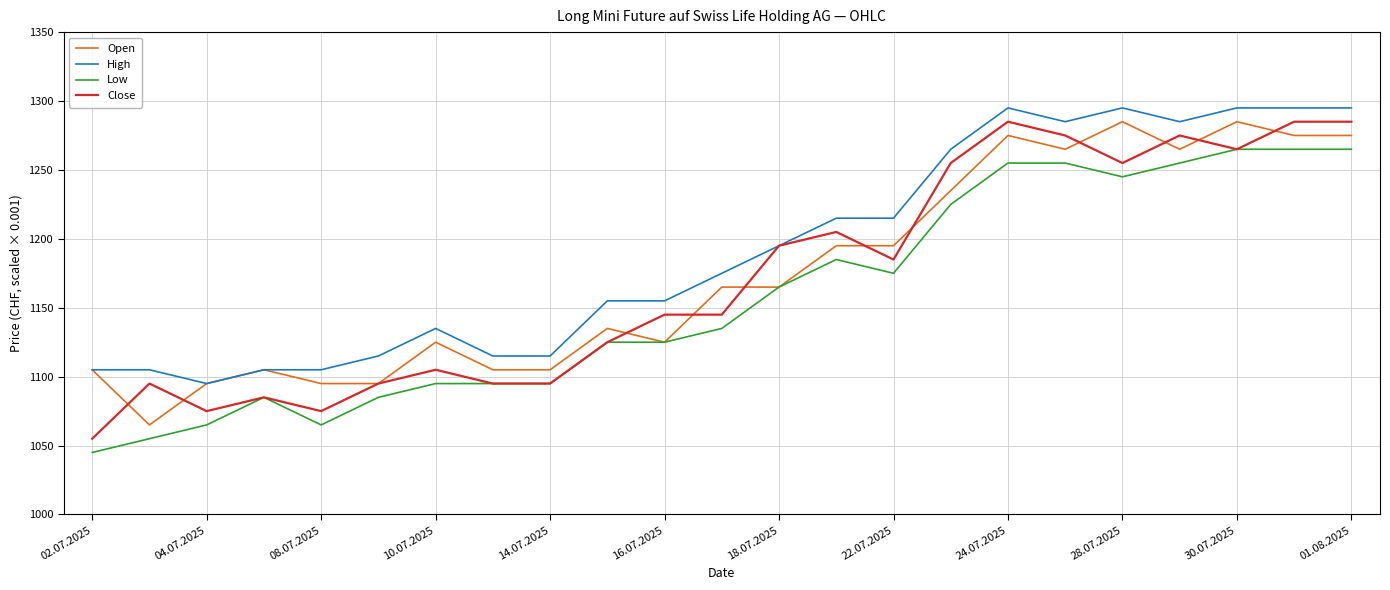

True or false: High and Low cross at least once.

False